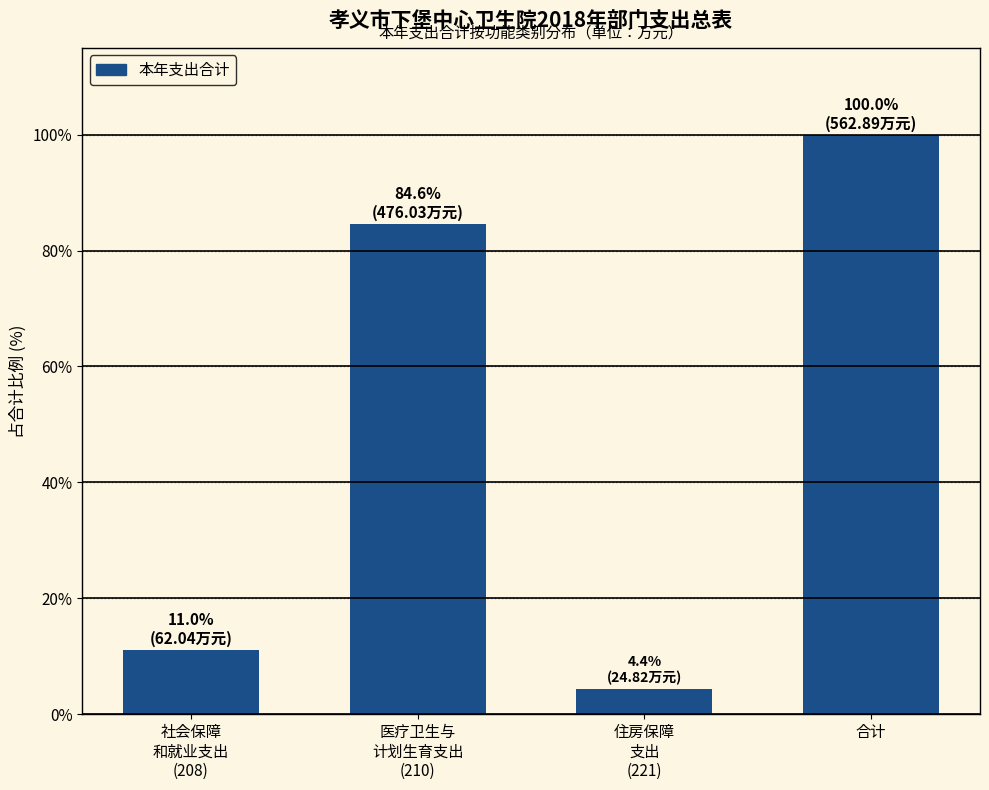

Reading left to right, extract all data points from this chart.

11.0	84.6	4.4	100.0